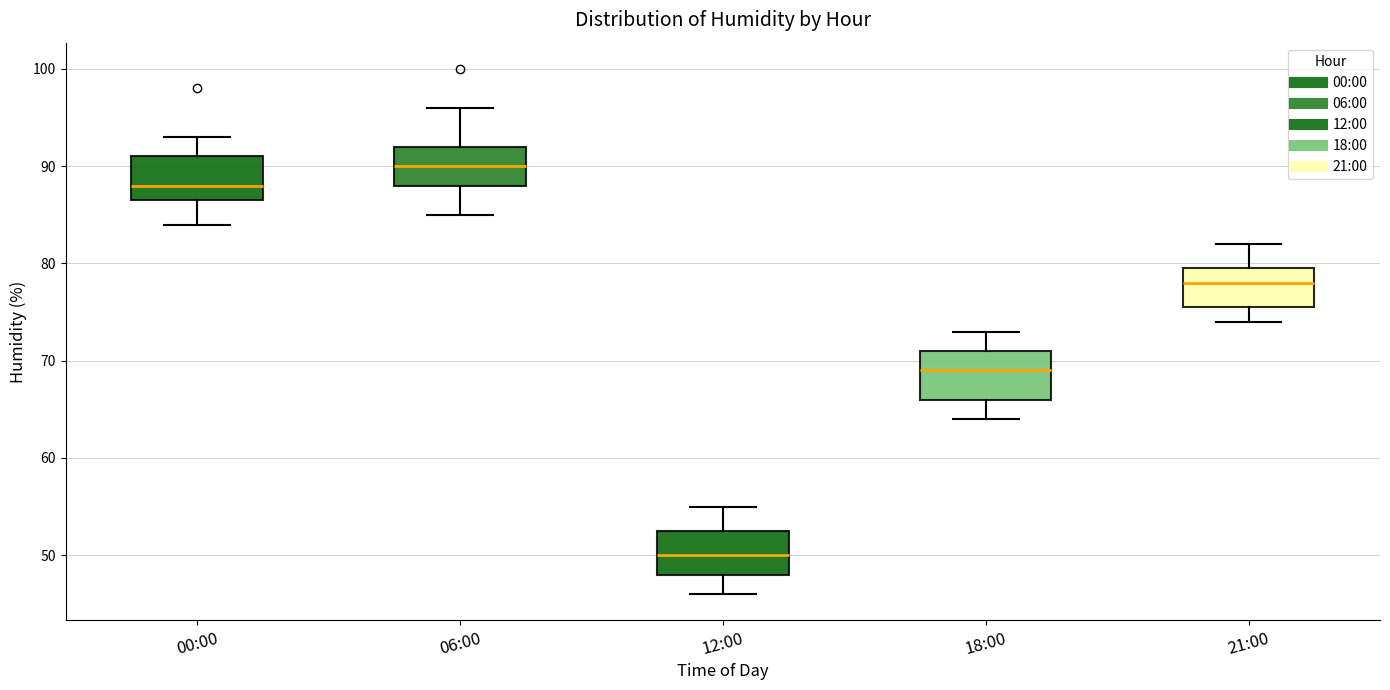

Reading left to right, transcribe this box plot: for each box, give where its median line is, the range the box spans, and where its two whiskers end, as read against the y-axis. The values are not printed on the chart, so give them approximately, as read against the axis.

00:00: median 88, box 87 to 91, whiskers 84 to 93
06:00: median 90, box 88 to 92, whiskers 85 to 96
12:00: median 50, box 48 to 53, whiskers 46 to 55
18:00: median 69, box 66 to 71, whiskers 64 to 73
21:00: median 78, box 76 to 80, whiskers 74 to 82